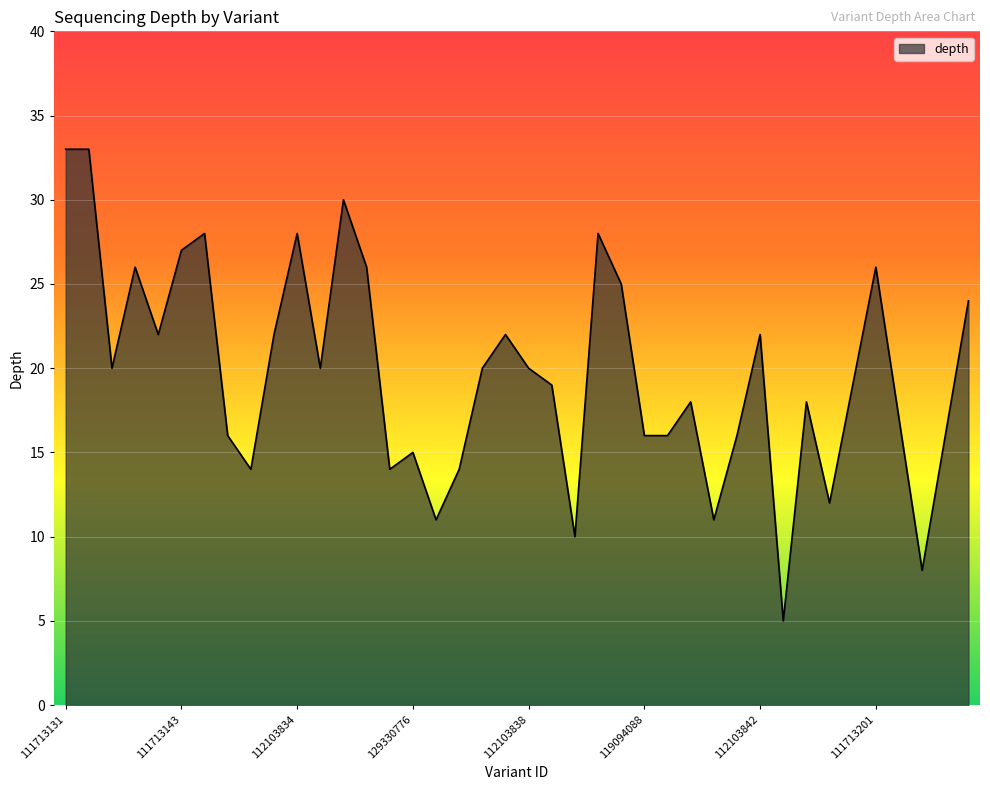

What is the sum of all values?

787